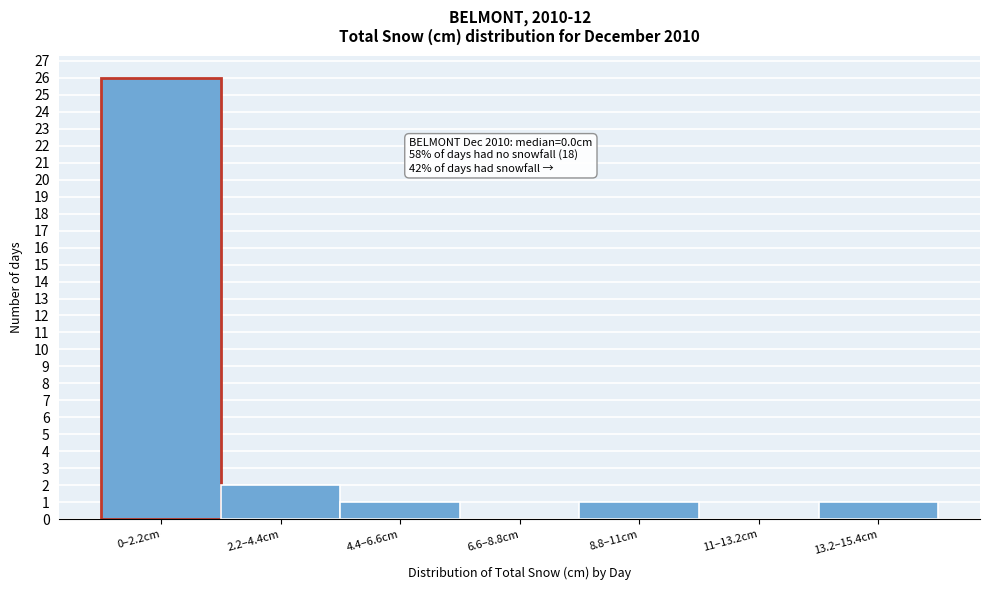

Reading left to right, list all the values displayed in this chart.

0–2.2cm=26	2.2–4.4cm=2	4.4–6.6cm=1	6.6–8.8cm=0	8.8–11cm=1	11–13.2cm=0	13.2–15.4cm=1